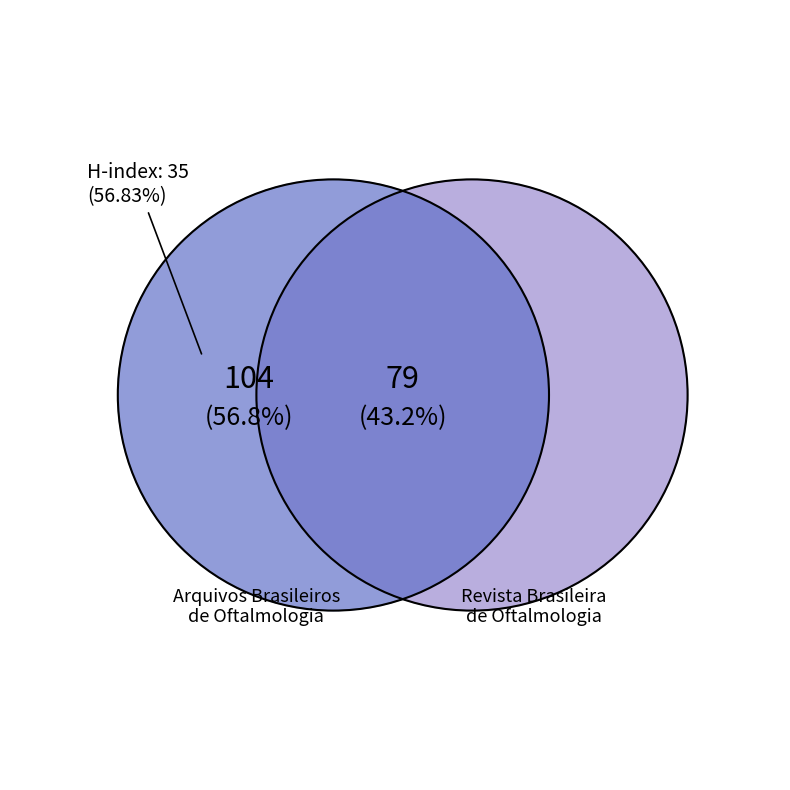

What is the change in value from Arquivos Brasileiros de Oftalmologia to Revista Brasileira de Oftalmologia?

-25